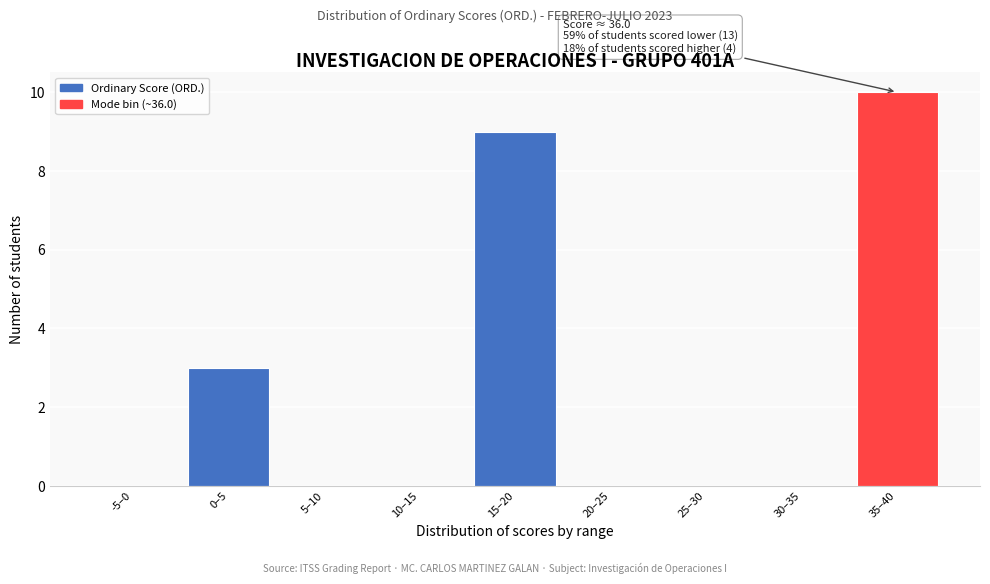

Reading left to right, what are all the values shown in this chart?

-5–0=0	0–5=3	5–10=0	10–15=0	15–20=9	20–25=0	25–30=0	30–35=0	35–40=10